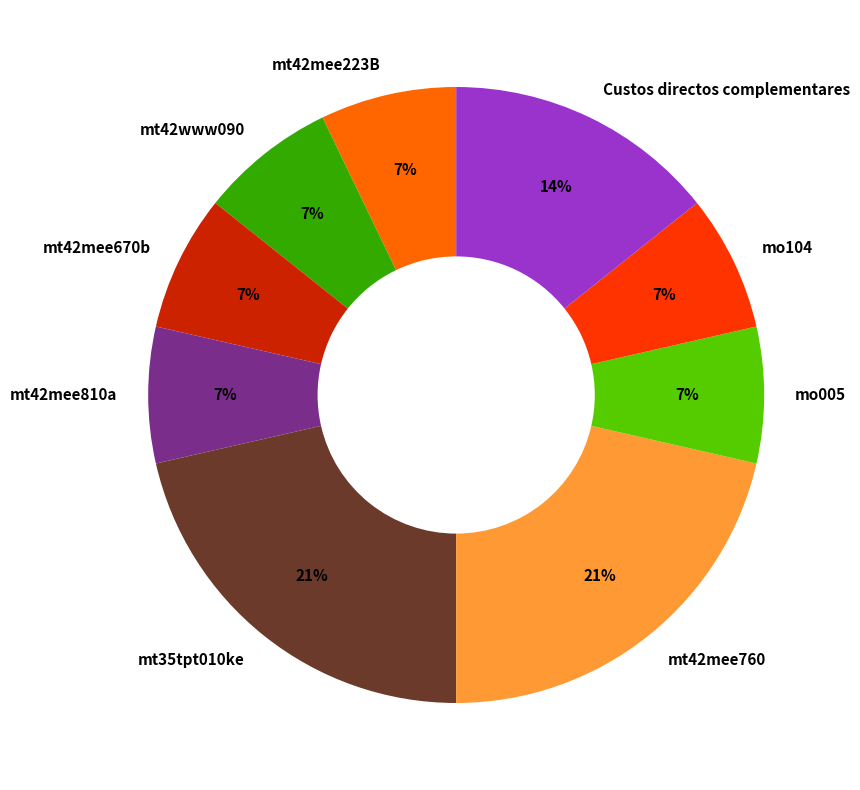

To the nearest percent, what is the difference between the Custos directos complementares and mt42mee760 slice percentages?

7%